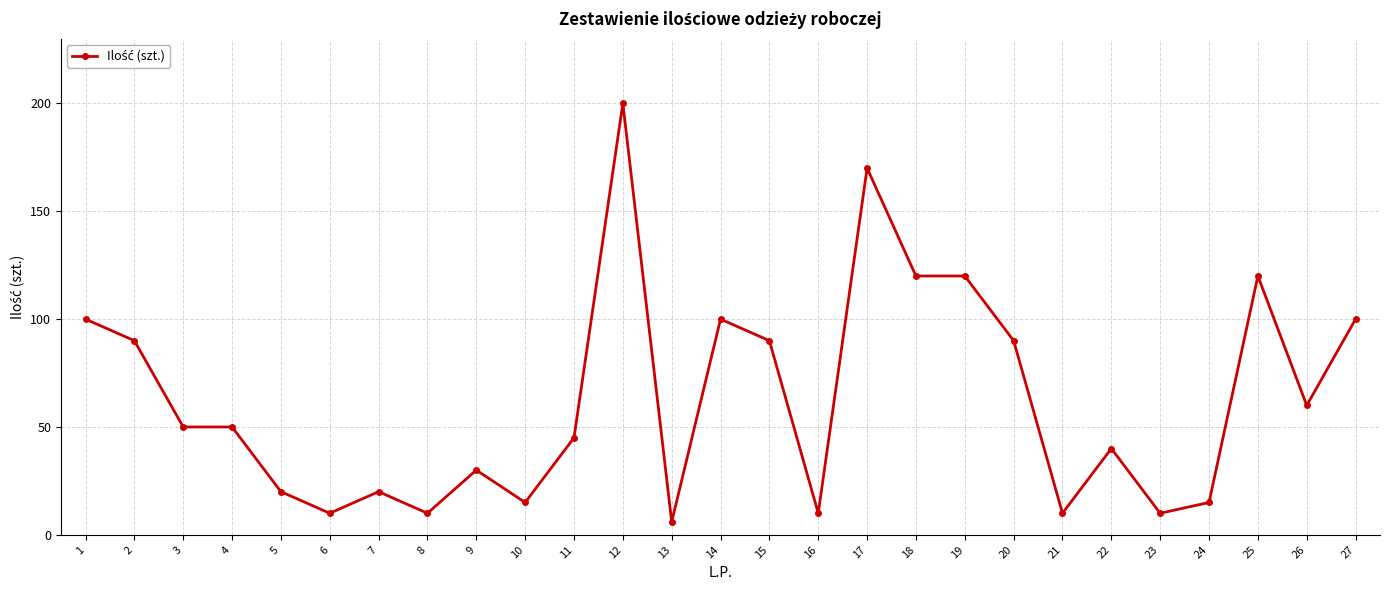

What is the greatest value displayed?

200